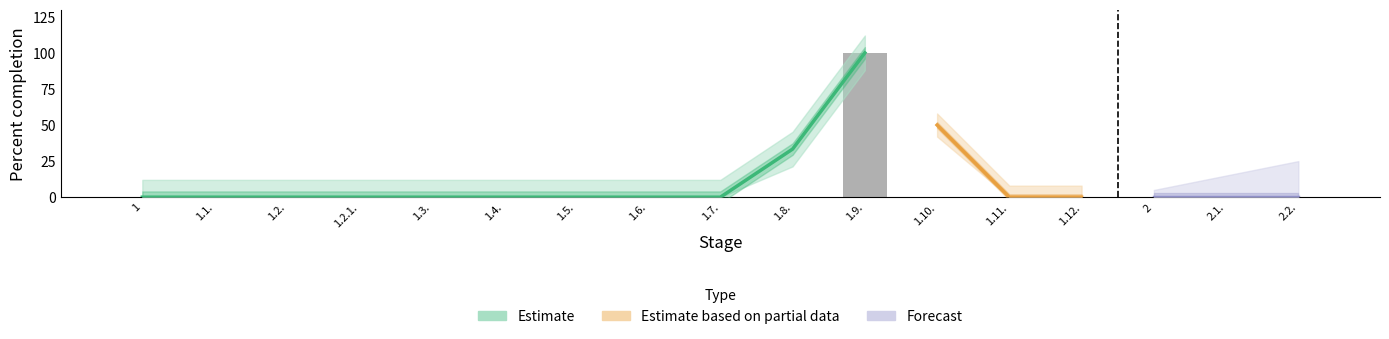

What is the label of the 11th bar from the right?

1.5.